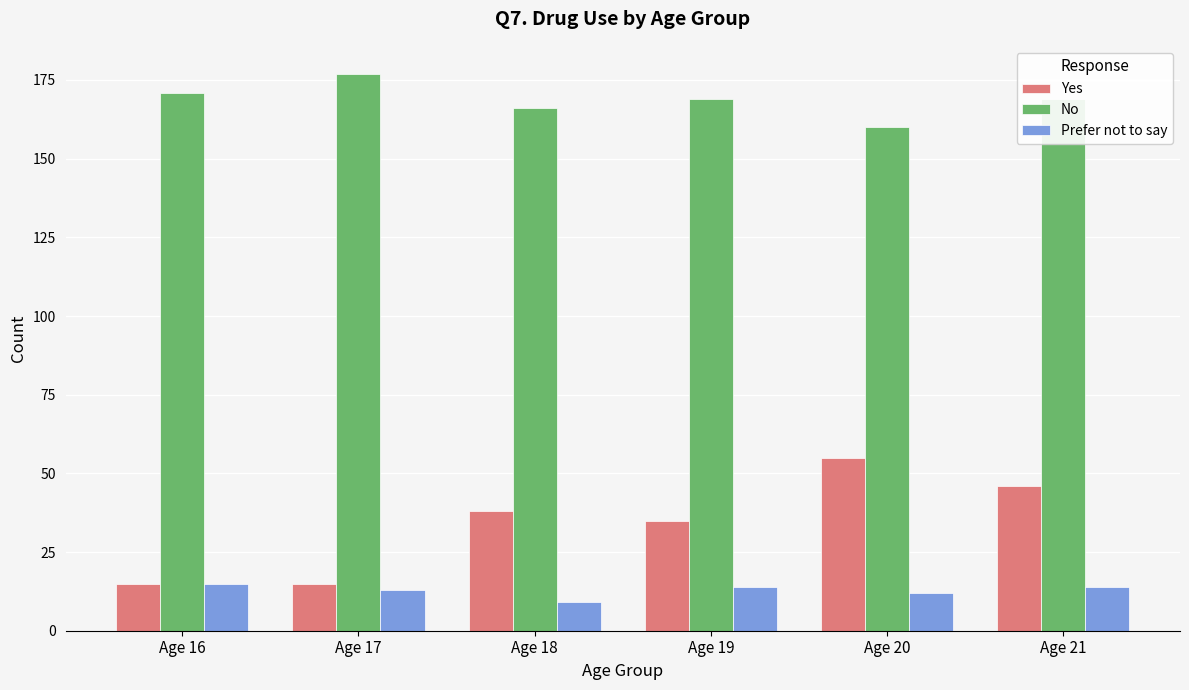

At which category does the chart reach its minimum across all series?

Age 18